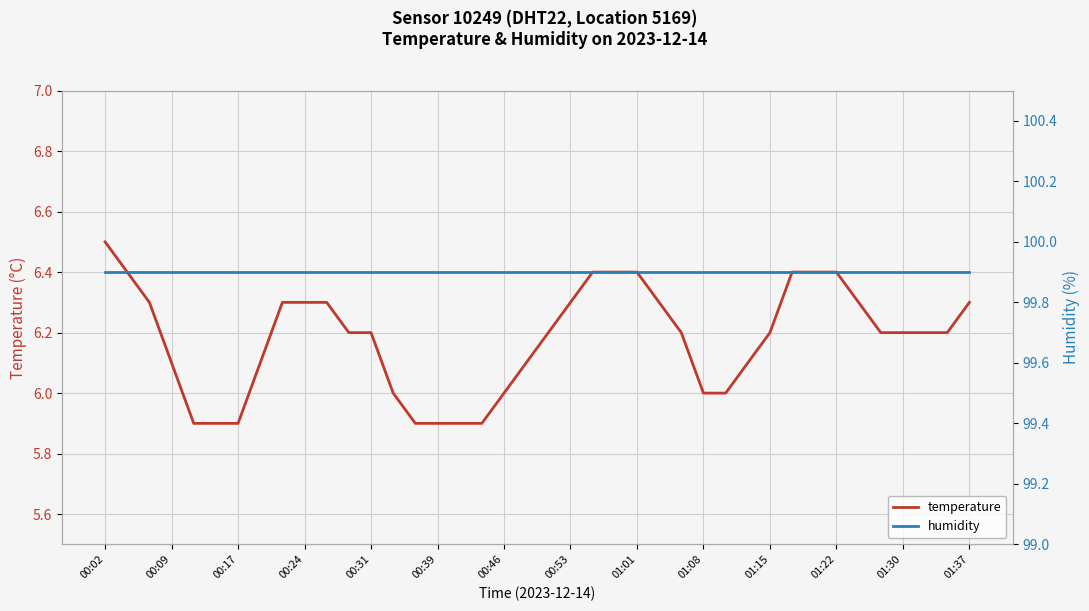

How many data points in temperature are above 6?

29